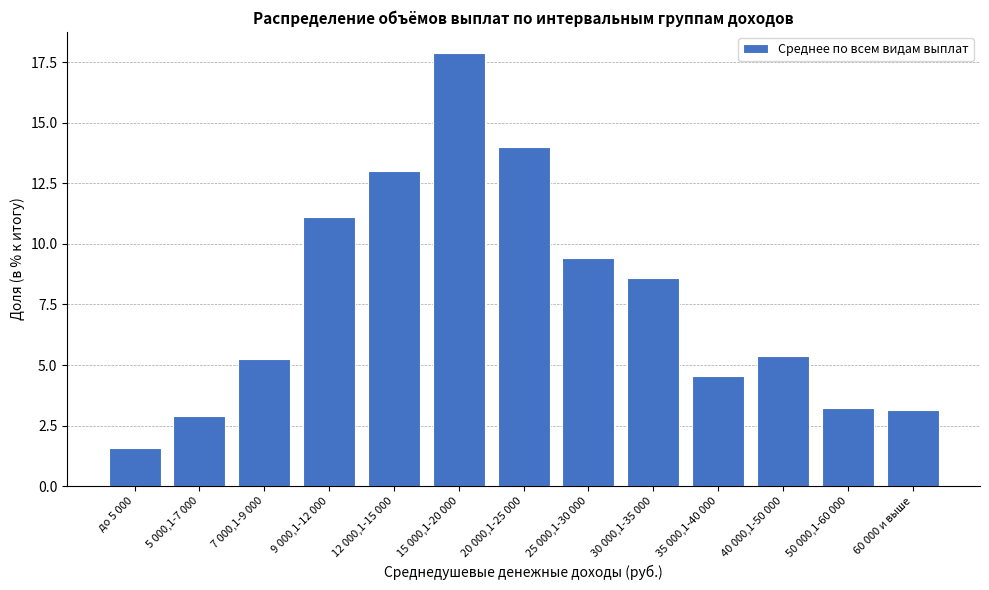

Reading left to right, transcribe all the data shown in this chart.

1.6	2.9	5.3	11.1	13.0	17.9	14.0	9.4	8.6	4.5	5.4	3.2	3.1